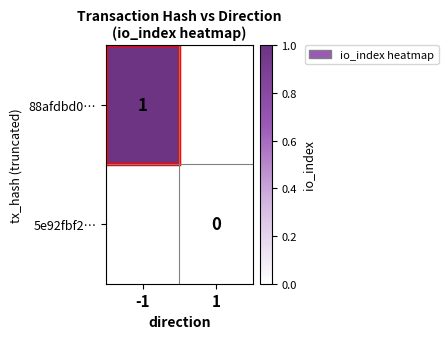

Is it true that 88afdbd0… equals 1 at -1?

True